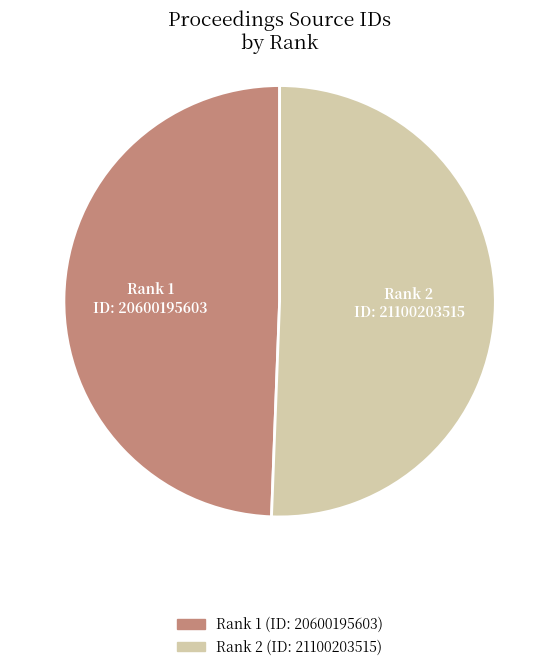

Is there a majority slice in this chart?

Yes